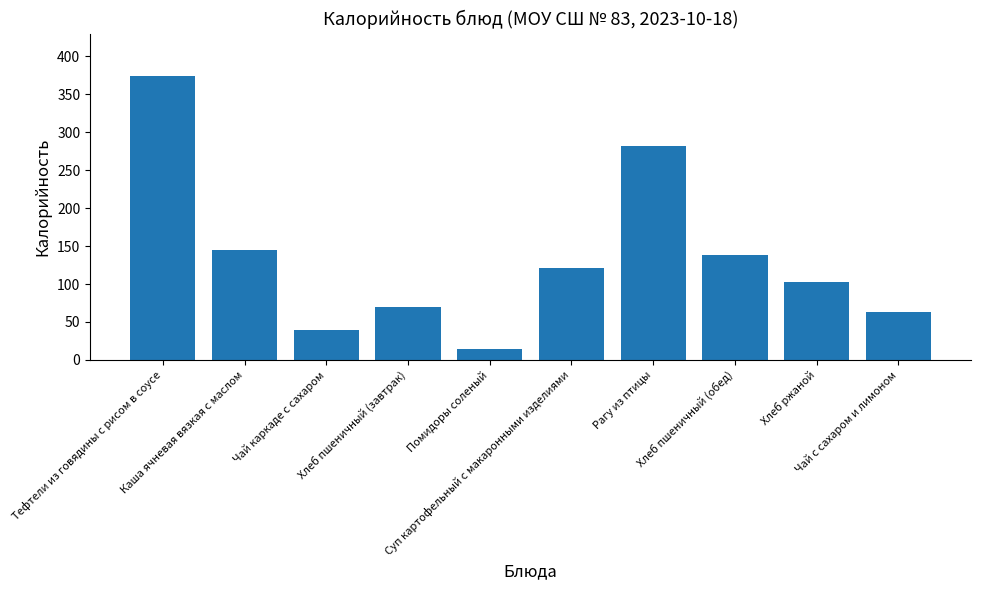

What position from the left is Суп картофельный с макаронными изделиями?

6